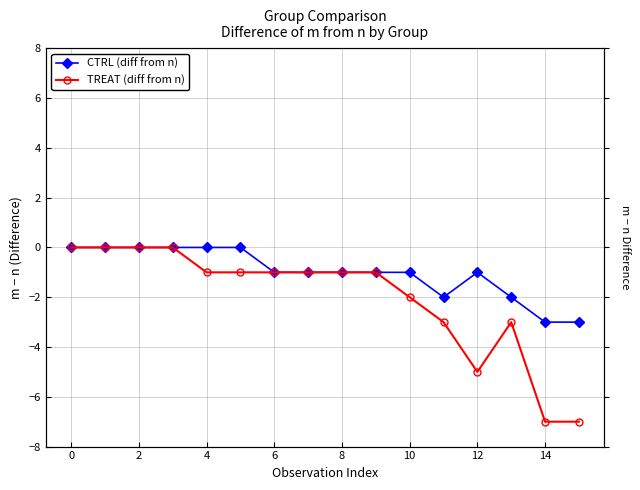

Rank the series by their average value, from highest to lowest.

CTRL (diff from n), TREAT (diff from n)